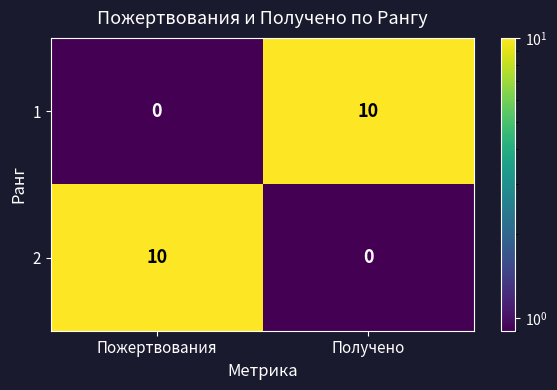

At which label does 2 reach its minimum?

Получено